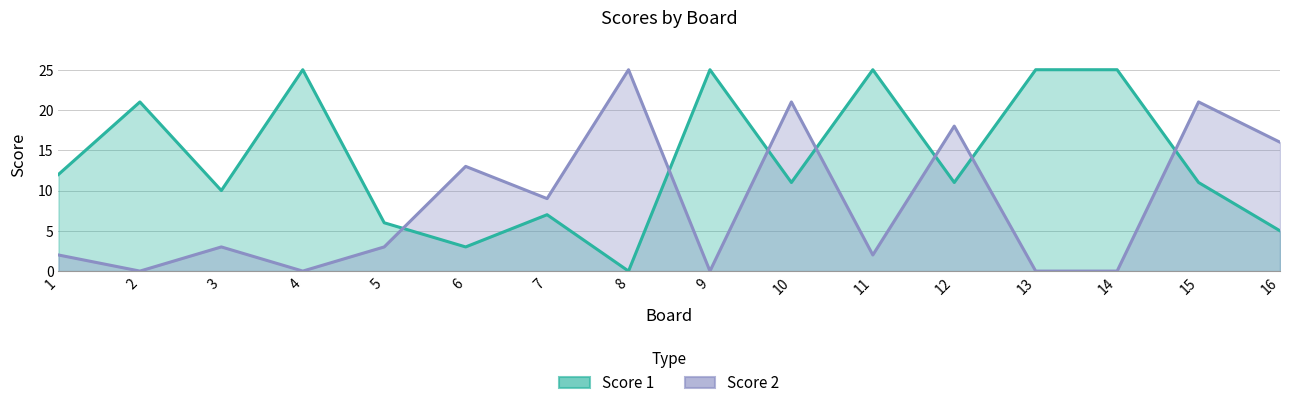

What is the highest value of the Score 1 series?

25